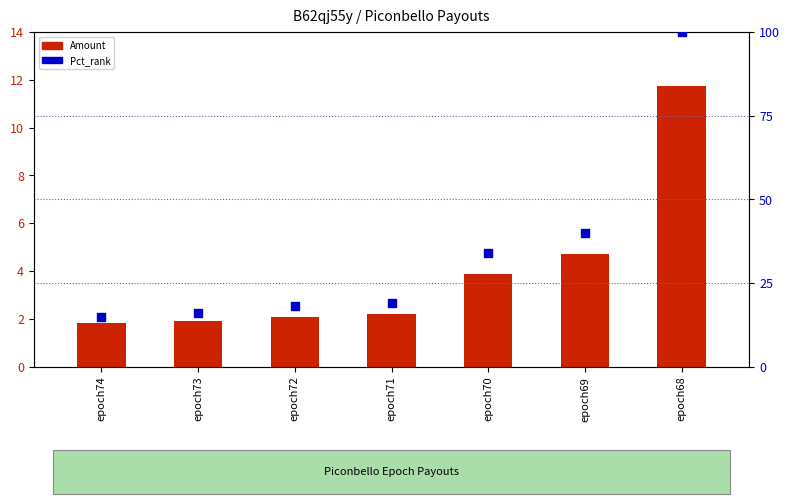

What is the total value across all series at epoch68?

111.7